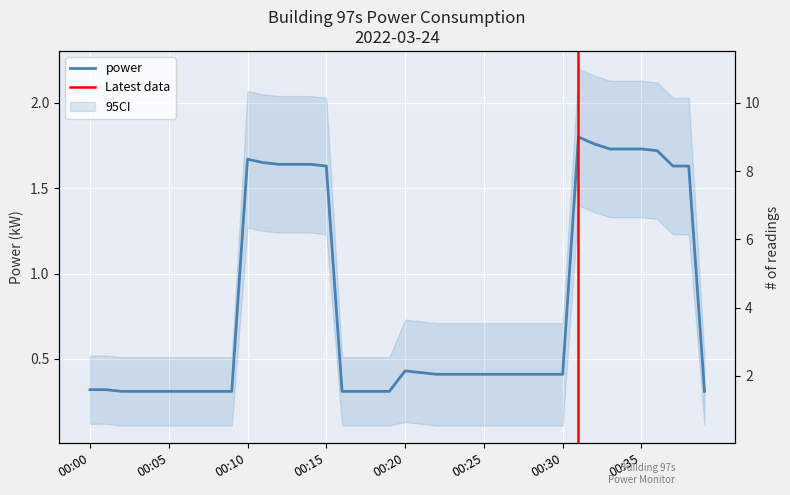

The chart shows a value of 0.3 at 00:08. True or false?

True